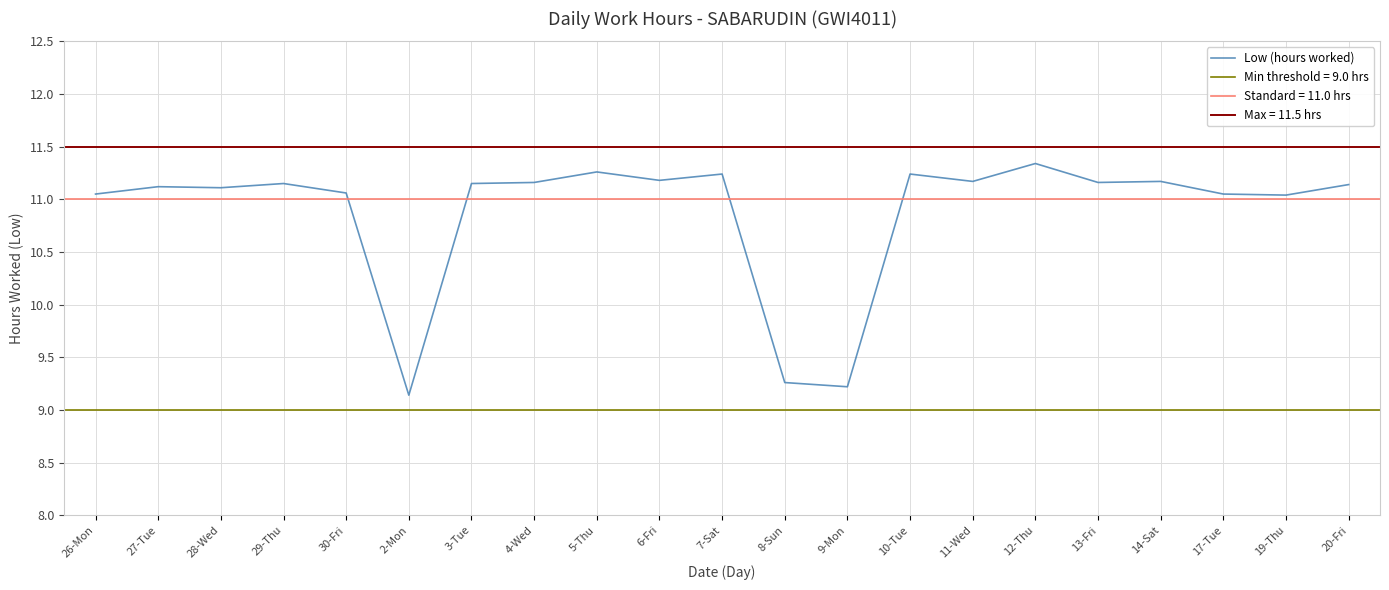

Rank the categories by value from lowest to highest.

2-Mon, 9-Mon, 8-Sun, 19-Thu, 26-Mon, 17-Tue, 30-Fri, 28-Wed, 27-Tue, 20-Fri, 29-Thu, 3-Tue, 4-Wed, 13-Fri, 11-Wed, 14-Sat, 6-Fri, 7-Sat, 10-Tue, 5-Thu, 12-Thu